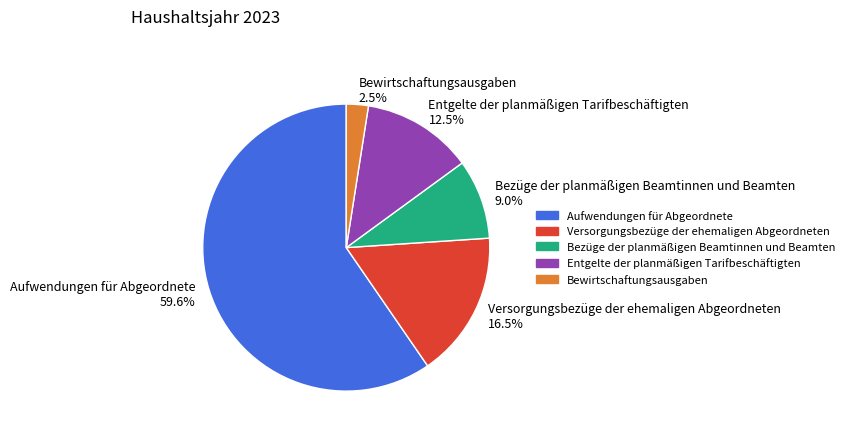

Between Entgelte der planmäßigen Tarifbeschäftigten and Bezüge der planmäßigen Beamtinnen und Beamten, which is larger?

Entgelte der planmäßigen Tarifbeschäftigten